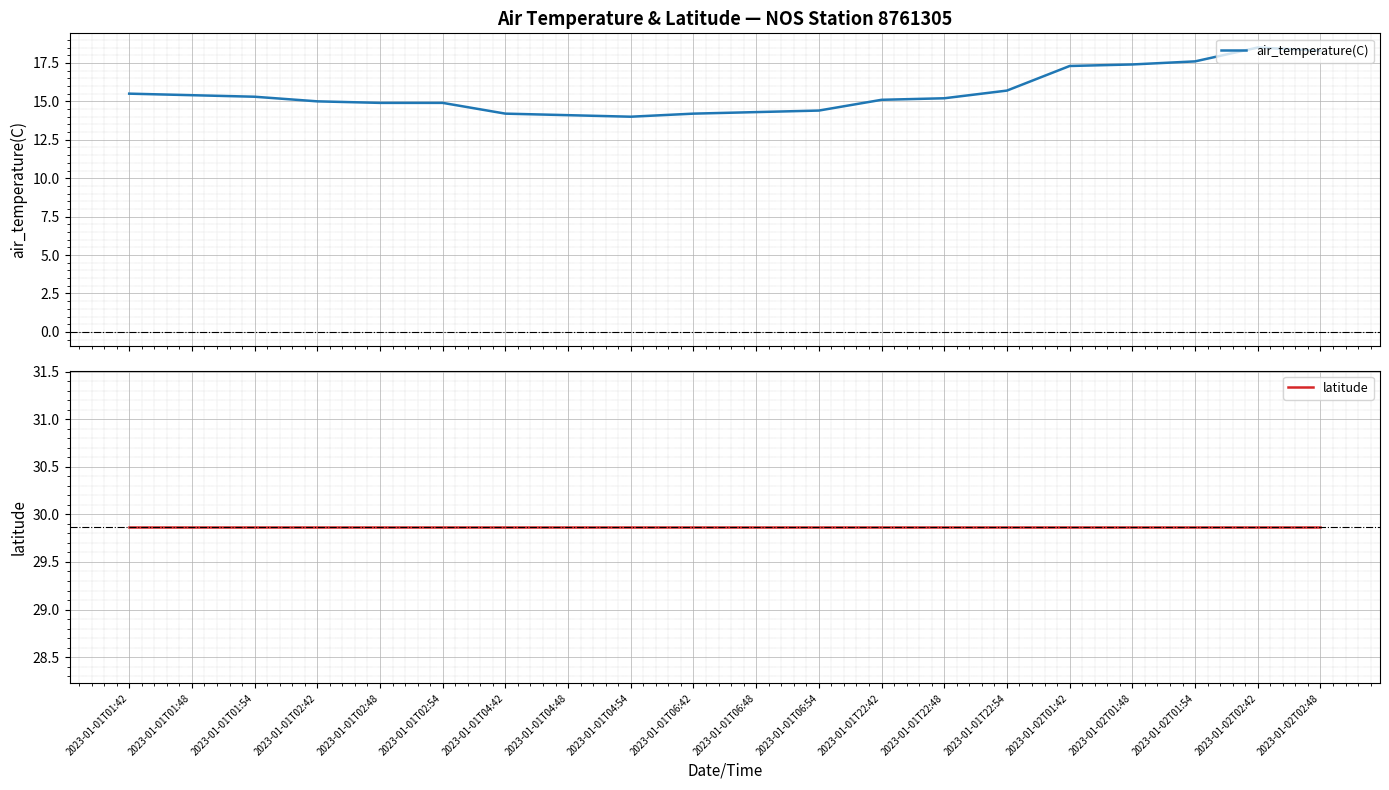

Reading left to right, transcribe all the data shown in this chart.

air_temperature(C): 15.5	15.4	15.3	15.0	14.9	14.9	14.2	14.1	14.0	14.2	14.3	14.4	15.1	15.2	15.7	17.3	17.4	17.6	18.5	18.3
latitude: 29.9	29.9	29.9	29.9	29.9	29.9	29.9	29.9	29.9	29.9	29.9	29.9	29.9	29.9	29.9	29.9	29.9	29.9	29.9	29.9